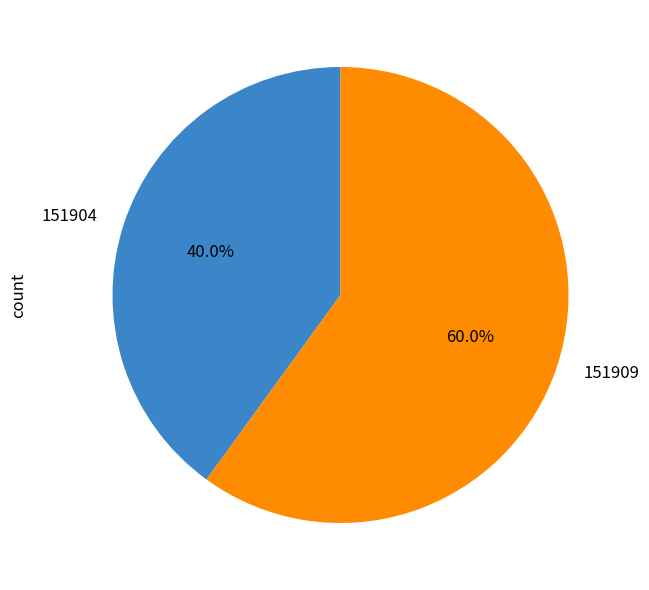

To the nearest percent, what portion does 151904 represent?

40%